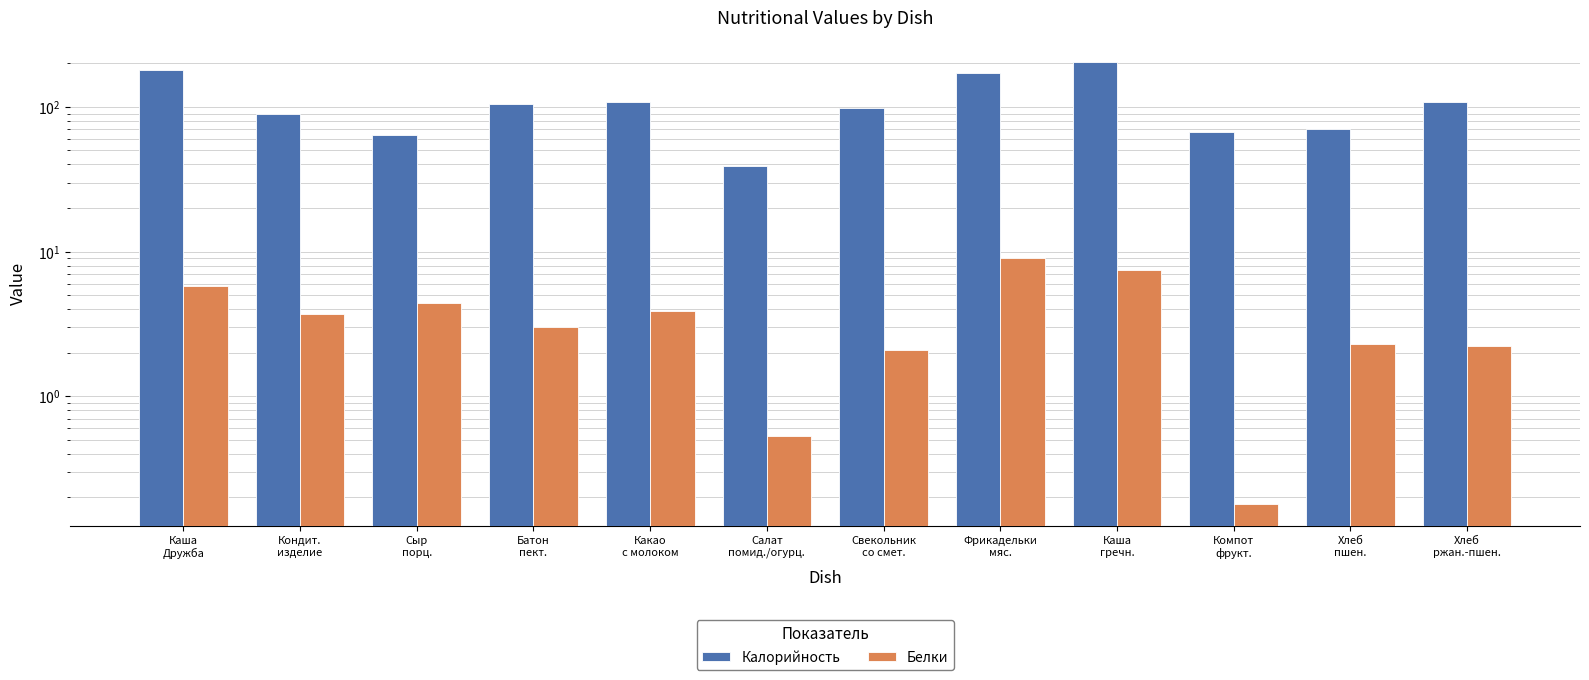

List the series in order of their overall mean, lowest first.

Белки, Калорийность